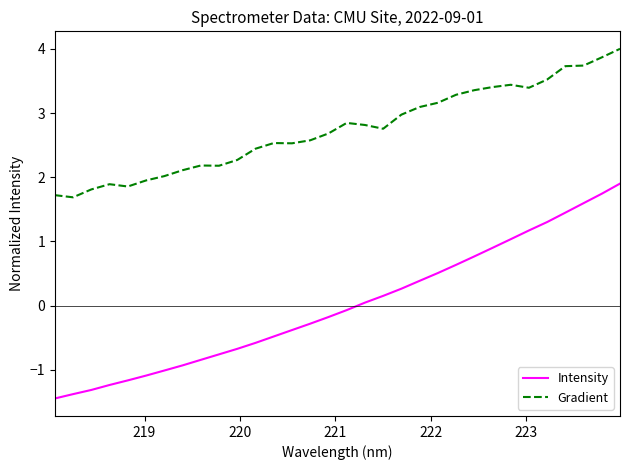

What is the lowest value of the Gradient series?

1.7